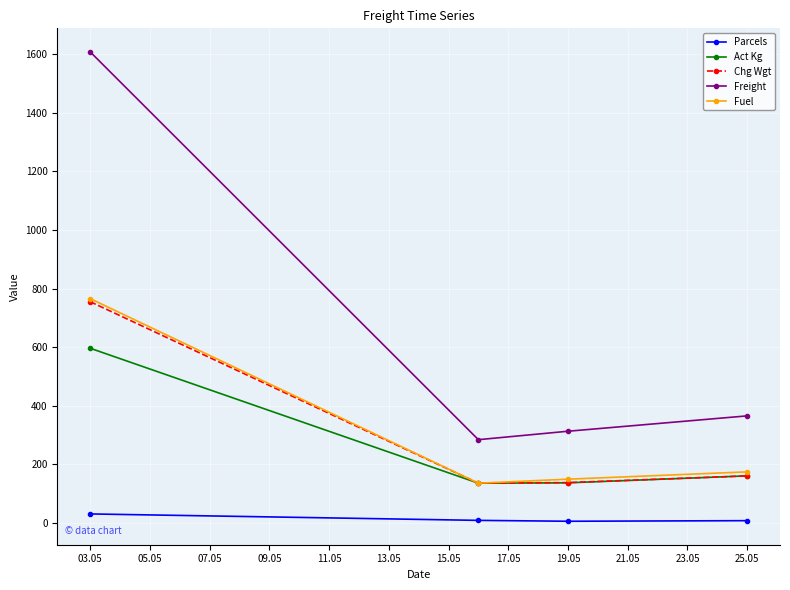

True or false: Freight and Parcels cross at least once.

False